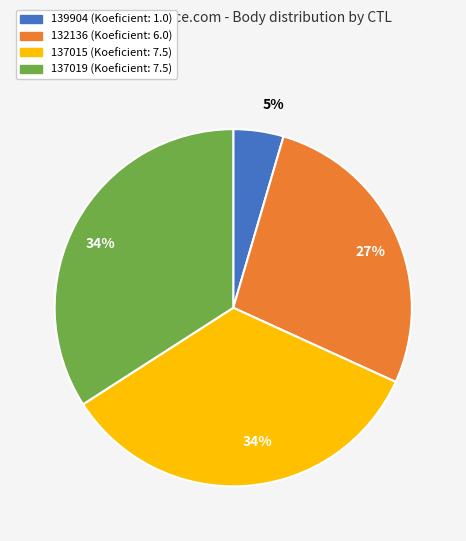

Is there a majority slice in this chart?

No